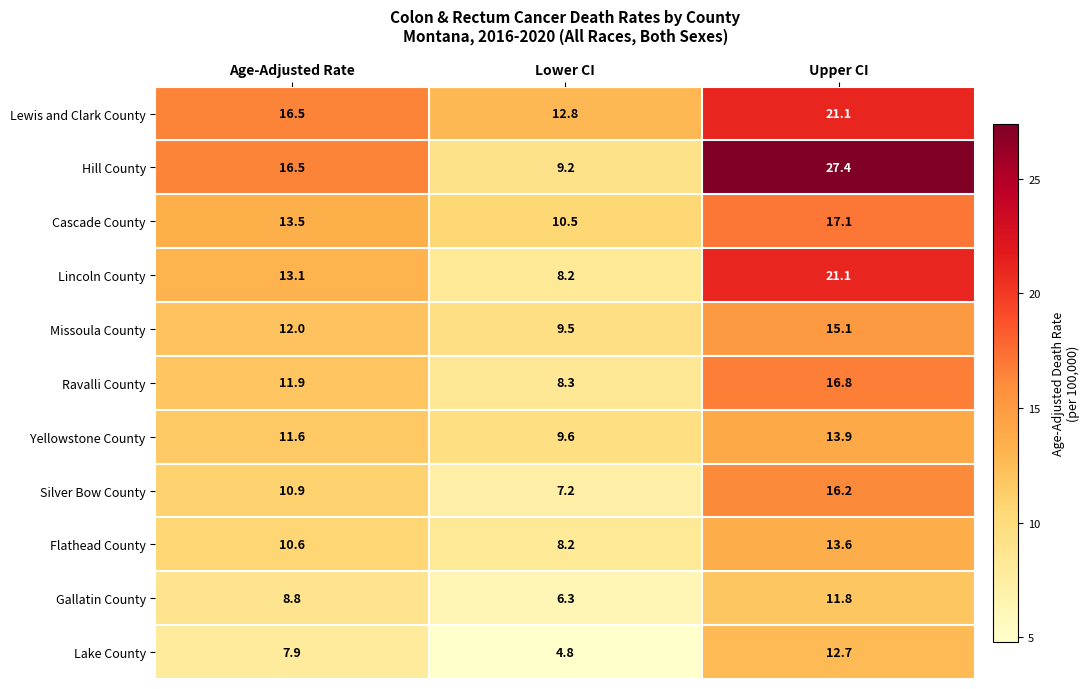

Which series has the widest spread of values?

Hill County